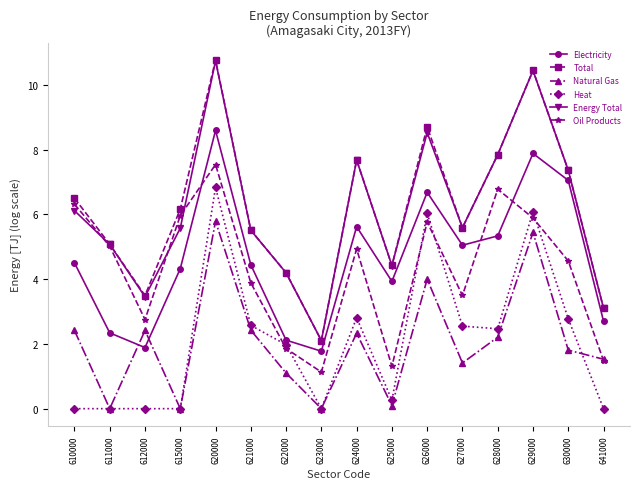

How many data points in Energy Total are above 5?

11